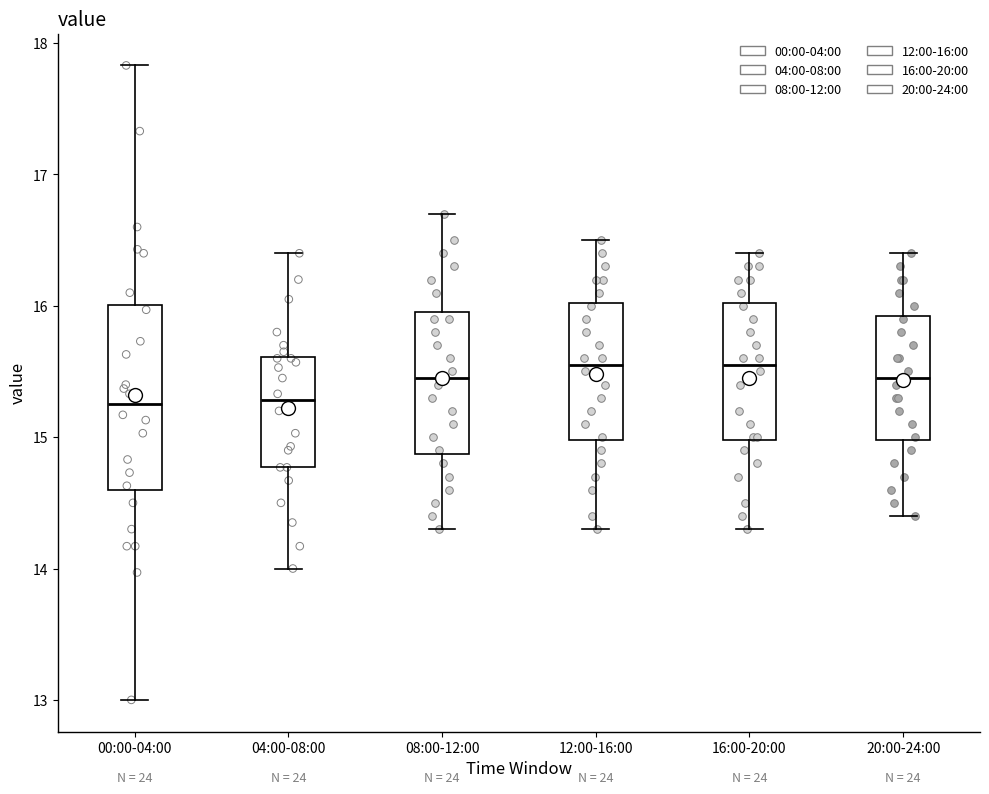

Reading left to right, read every box against the y-axis: the position of its median line, the range the box covers, and the ends of its whiskers. The values are not printed on the chart, so give them approximately, as read against the axis.

00:00-04:00: median 15.3, box 14.6 to 16.0, whiskers 13.0 to 17.8
04:00-08:00: median 15.3, box 14.8 to 15.6, whiskers 14.0 to 16.4
08:00-12:00: median 15.5, box 14.9 to 16.0, whiskers 14.3 to 16.7
12:00-16:00: median 15.6, box 15.0 to 16.0, whiskers 14.3 to 16.5
16:00-20:00: median 15.6, box 15.0 to 16.0, whiskers 14.3 to 16.4
20:00-24:00: median 15.5, box 15.0 to 15.9, whiskers 14.4 to 16.4